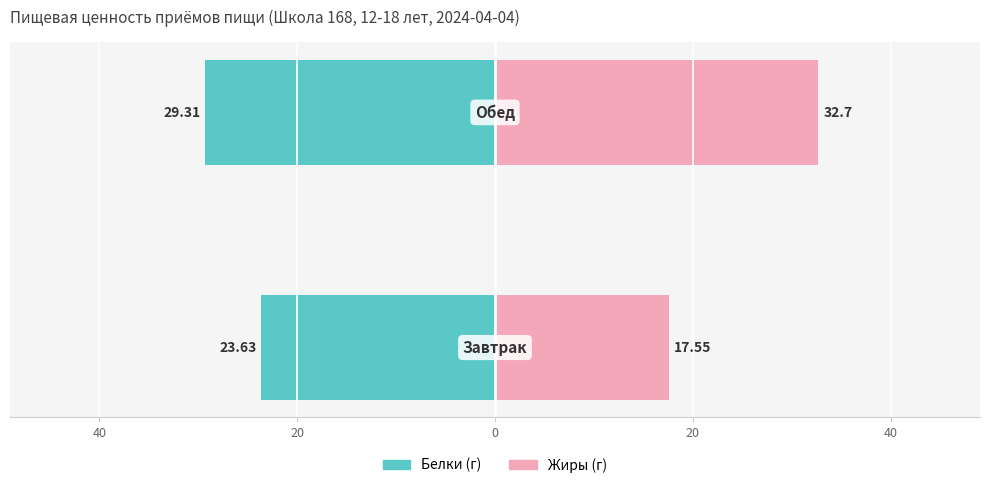

Are the bars grouped side by side (vs. stacked)?

Yes